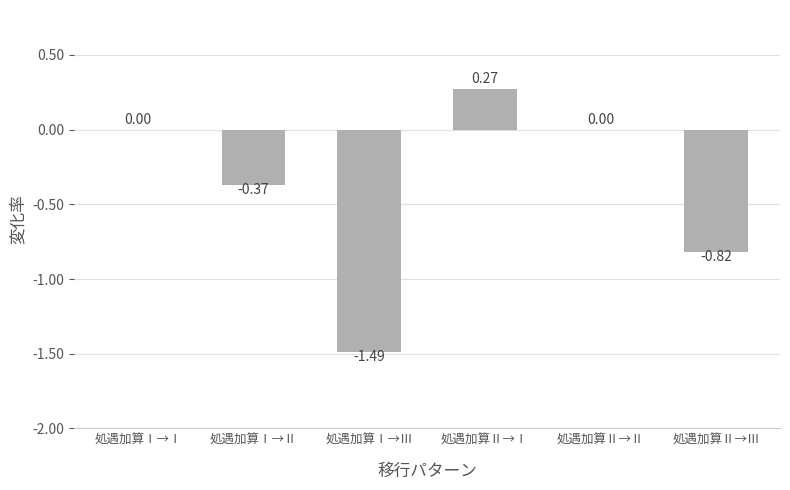

The value at 処遇加算Ⅰ→Ⅱ is -0.2. True or false?

False